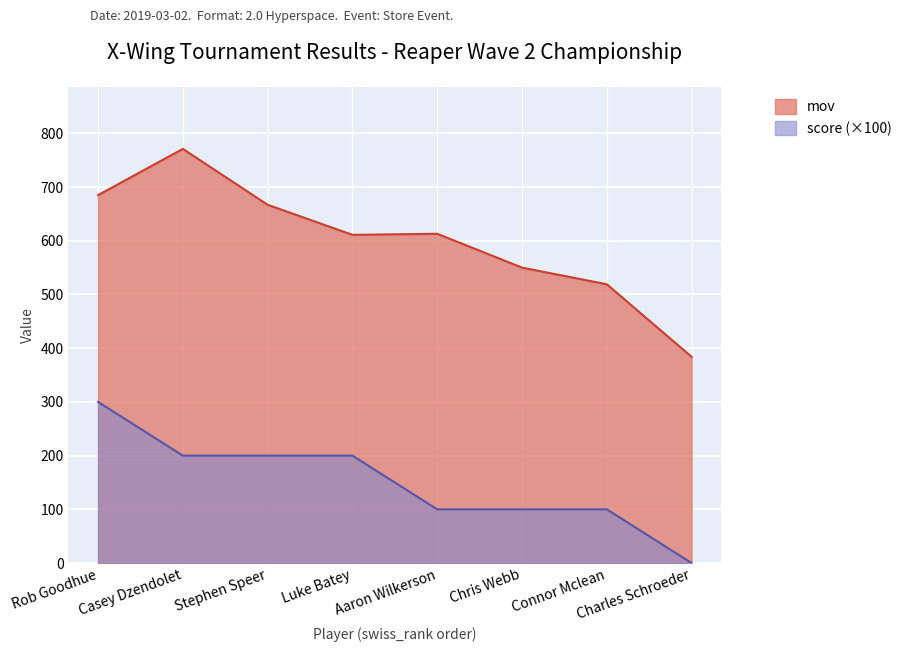

What is the value of the score point at the 3rd from the left?

200